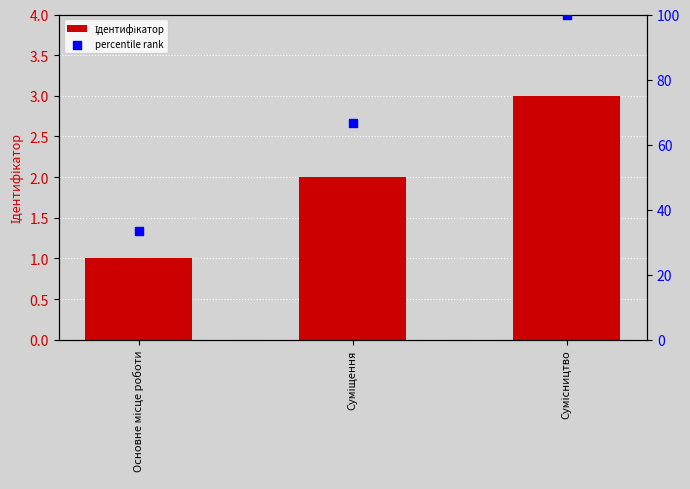

Which series has the largest total across all categories?

percentile rank